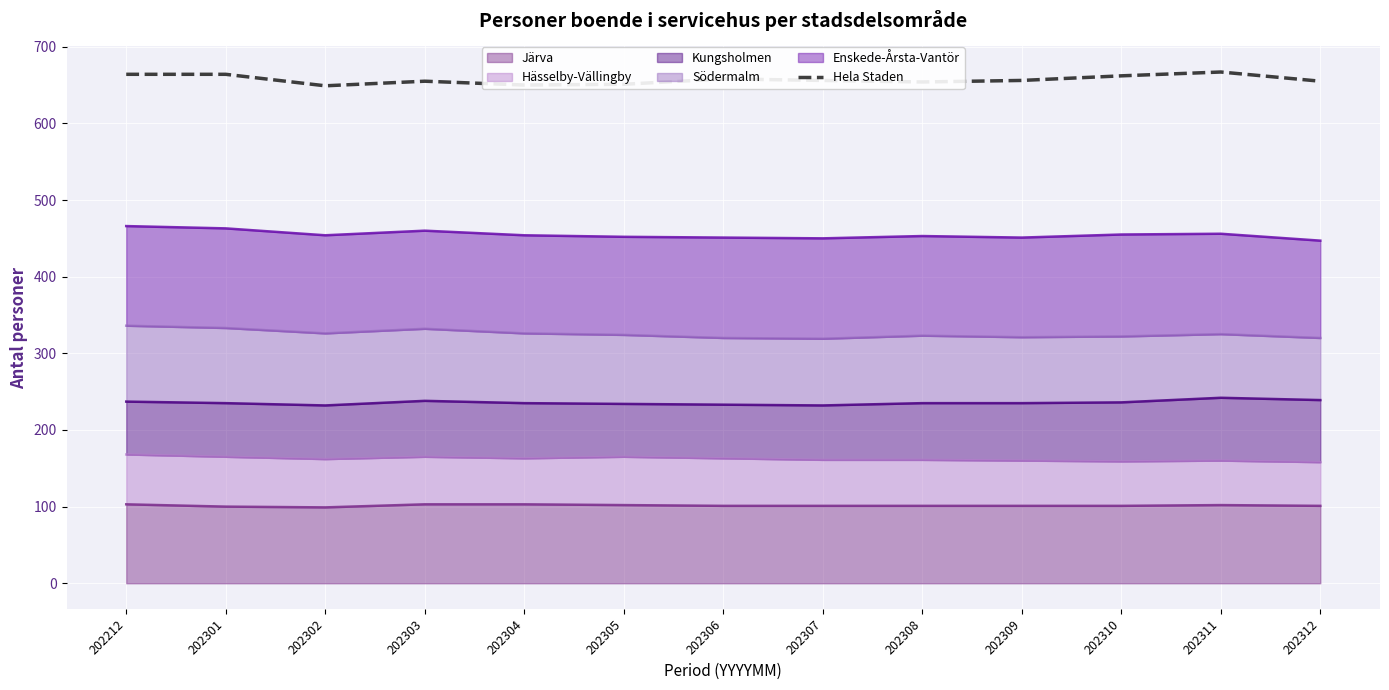

What is the difference between the values at 202304 and 202308?

4